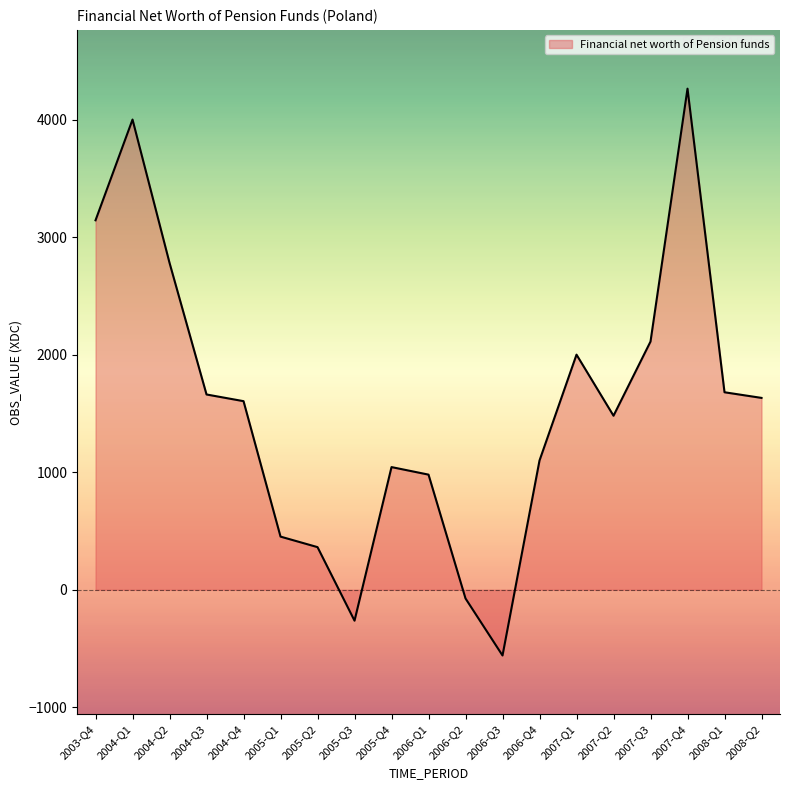

Where does the data first go above 1604?

2003-Q4